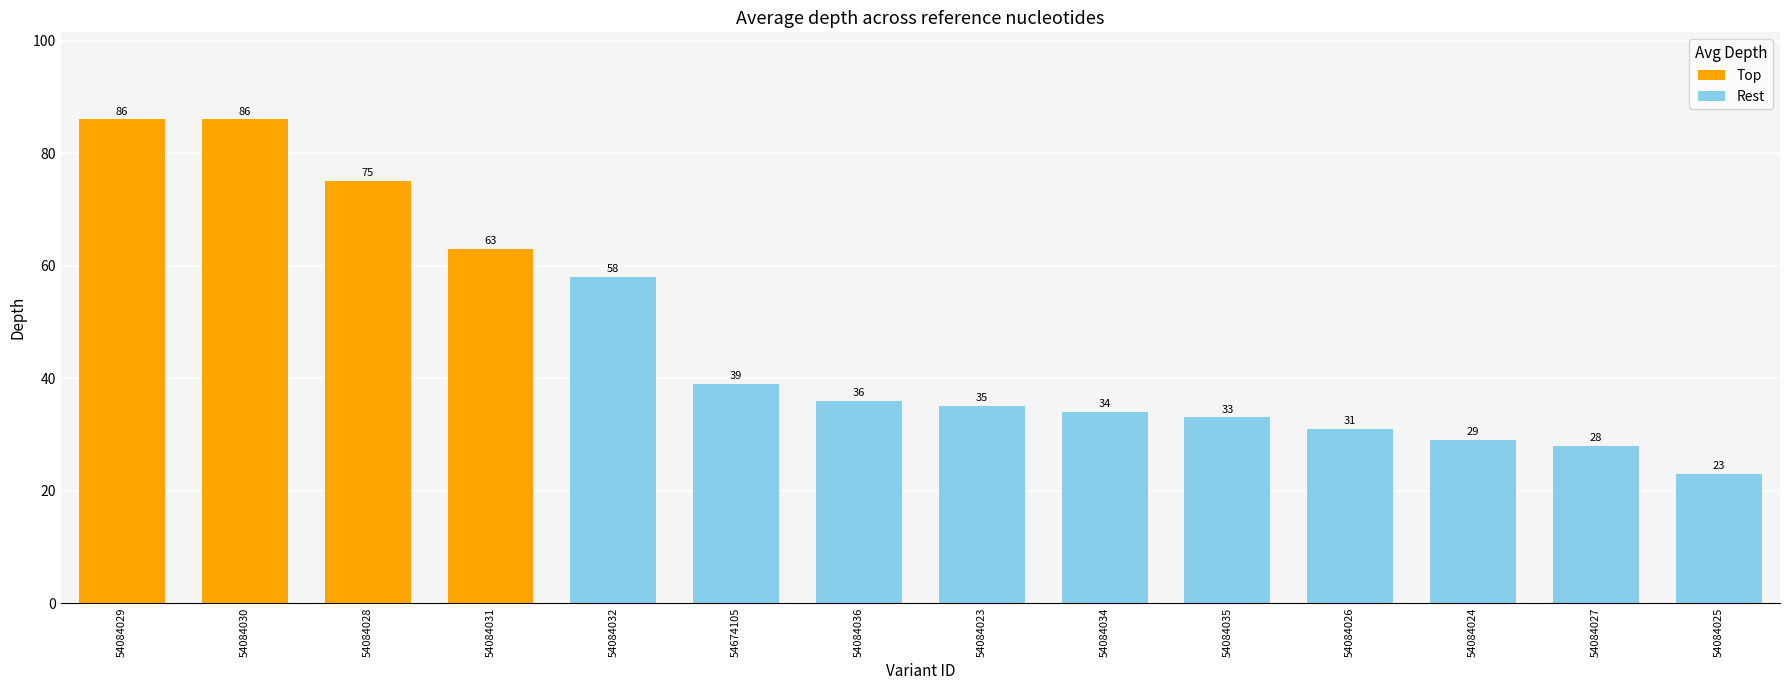

What is the change in value from 54084026 to 54084029?

+55